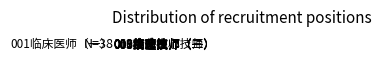

Does 005病理医师 represent more than half of the total?

No